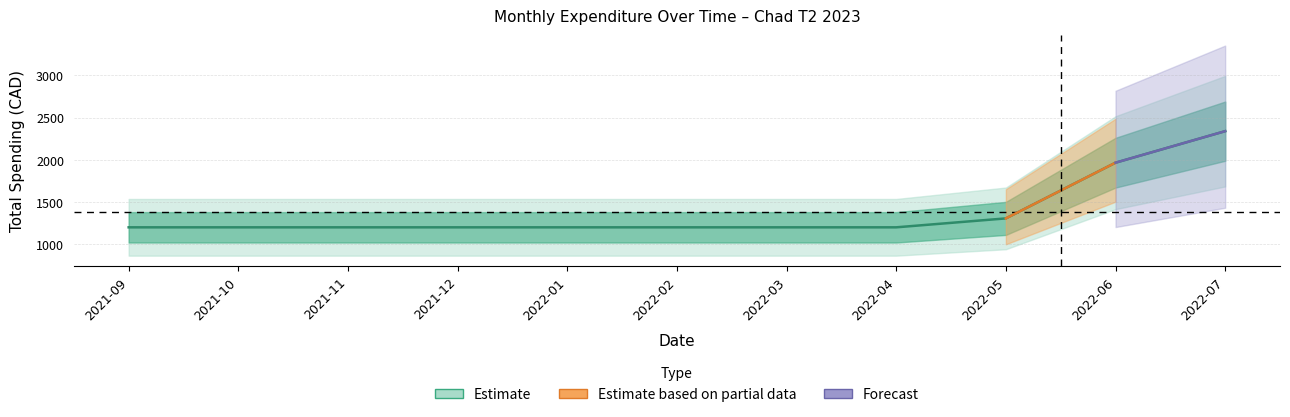

Is it true that MailChimp equals 55.4 at 2021-09?

False